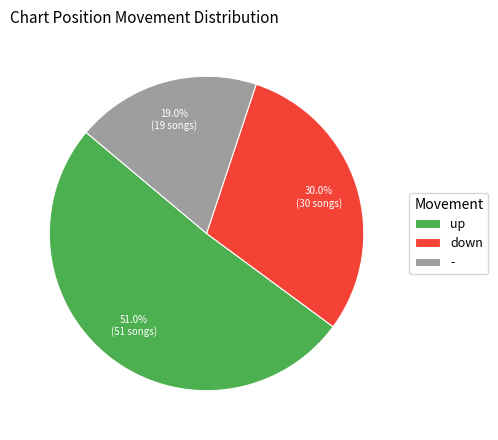

To the nearest percent, what is the difference between the down and up slice percentages?

21%